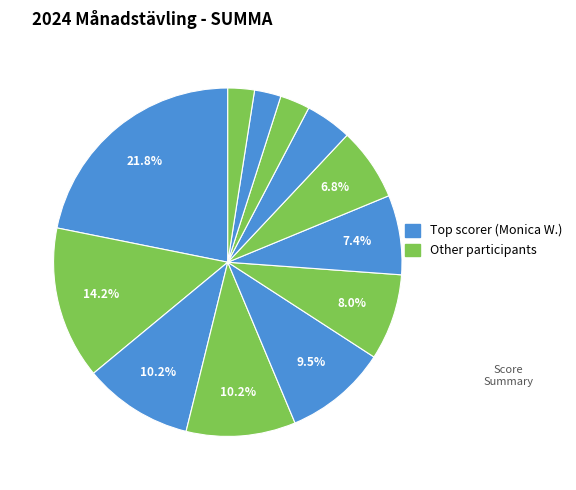

How many segments does this pie chart have?

12